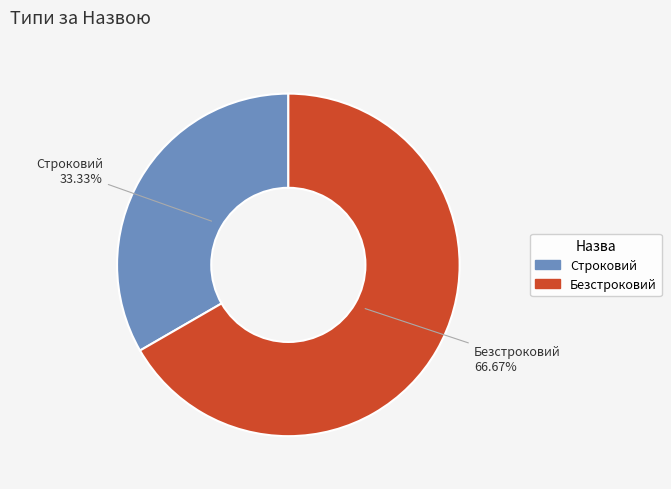

Rank the categories by value from lowest to highest.

Строковий, Безстроковий